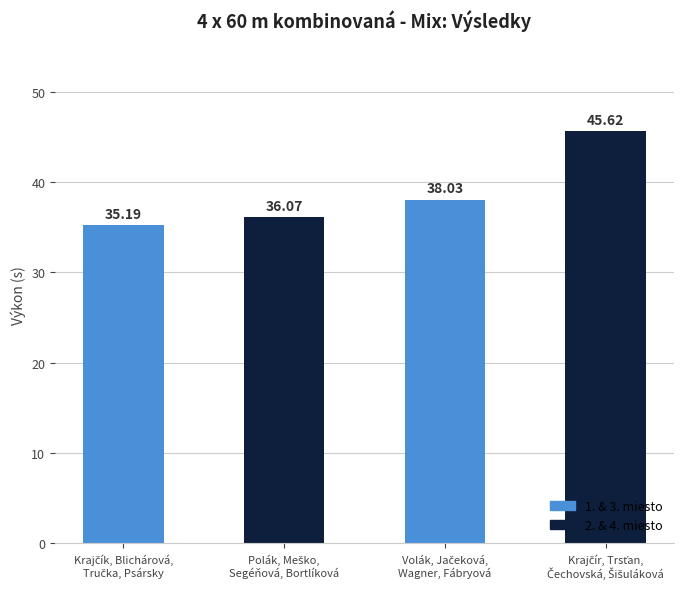

How many bars are there in total?

4